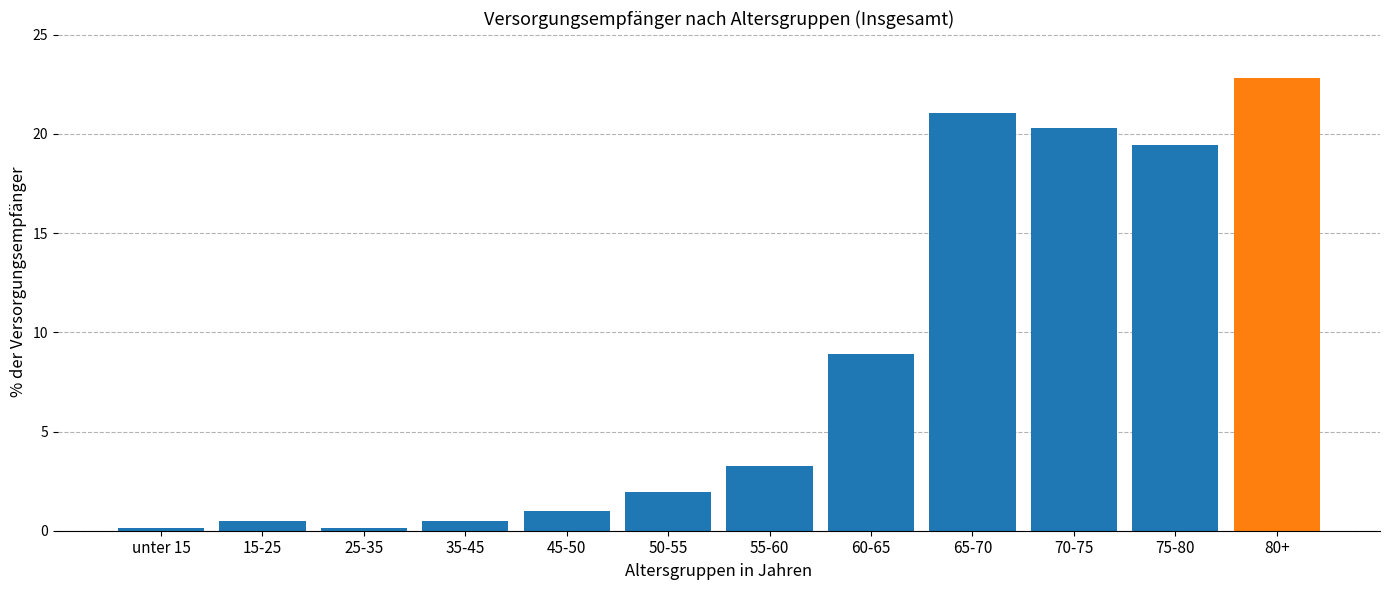

Reading left to right, extract all data points from this chart.

unter 15=0.1	15-25=0.5	25-35=0.1	35-45=0.5	45-50=1.0	50-55=2.0	55-60=3.2	60-65=8.9	65-70=21.1	70-75=20.3	75-80=19.4	80+=22.8